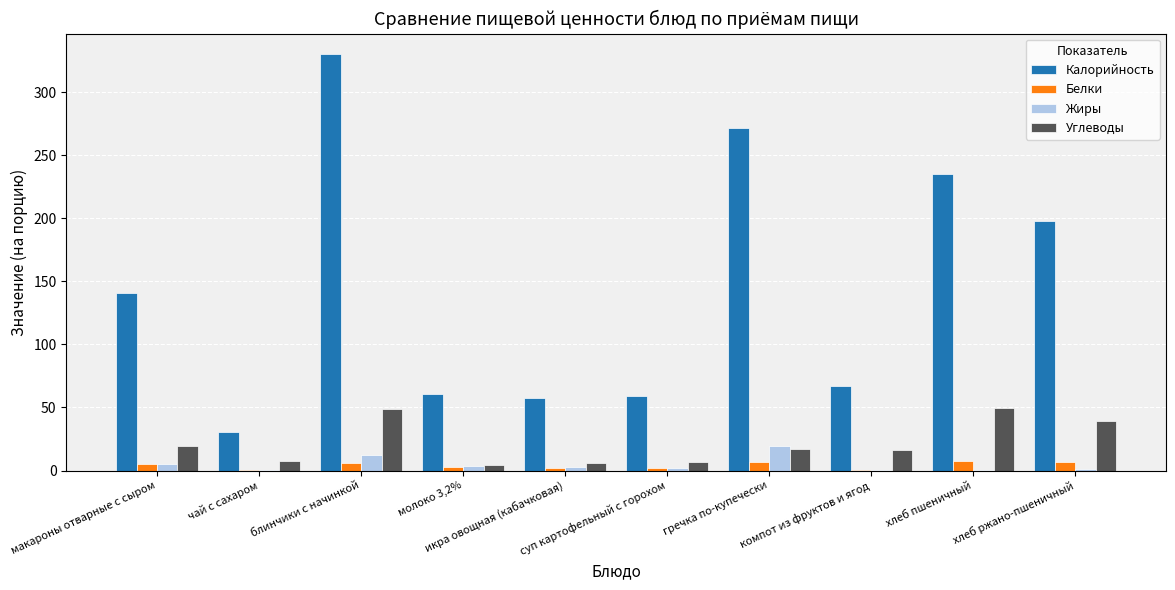

What is the maximum value shown in the chart?

330.0